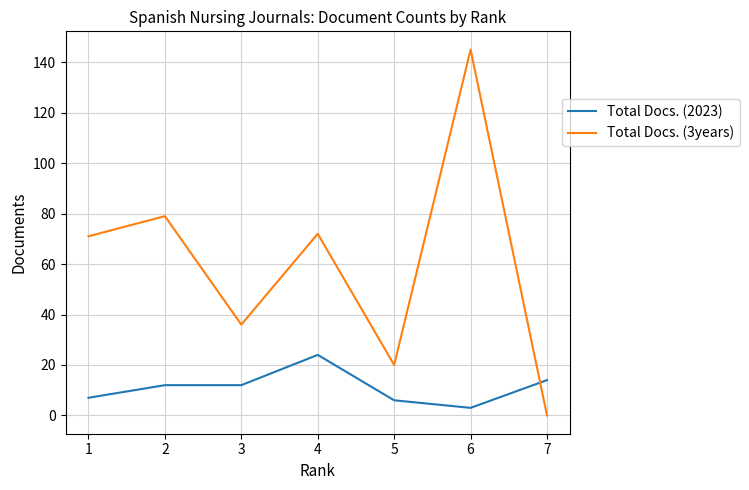

Which has a higher value, 5 or 7?

7